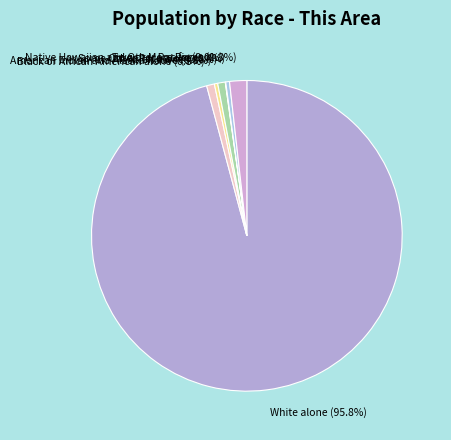

Is it true that Black or African American alone is 1% of the pie?

True